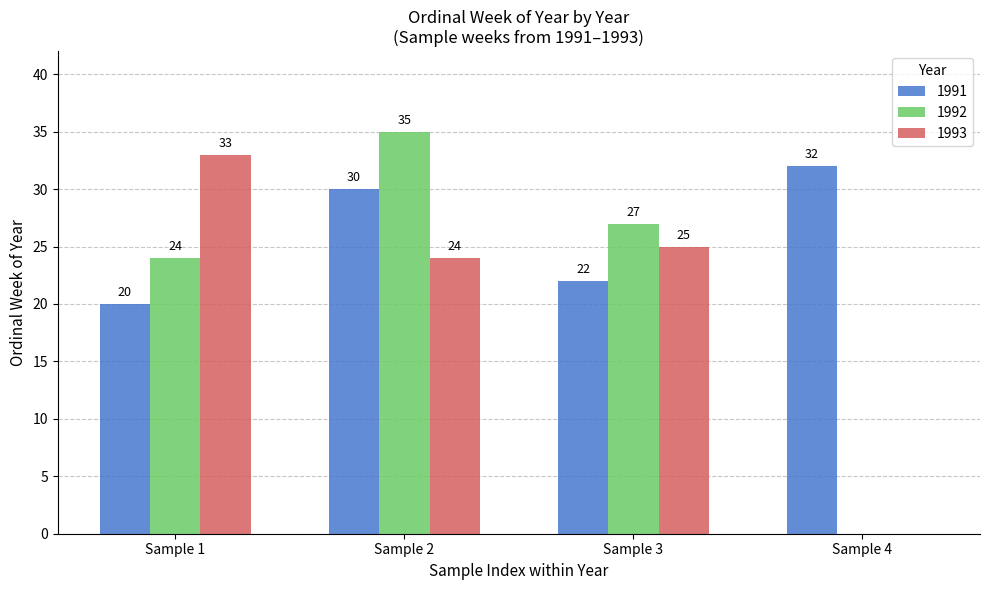

True or false: 1992 has a value of -16 at Sample 4.

False